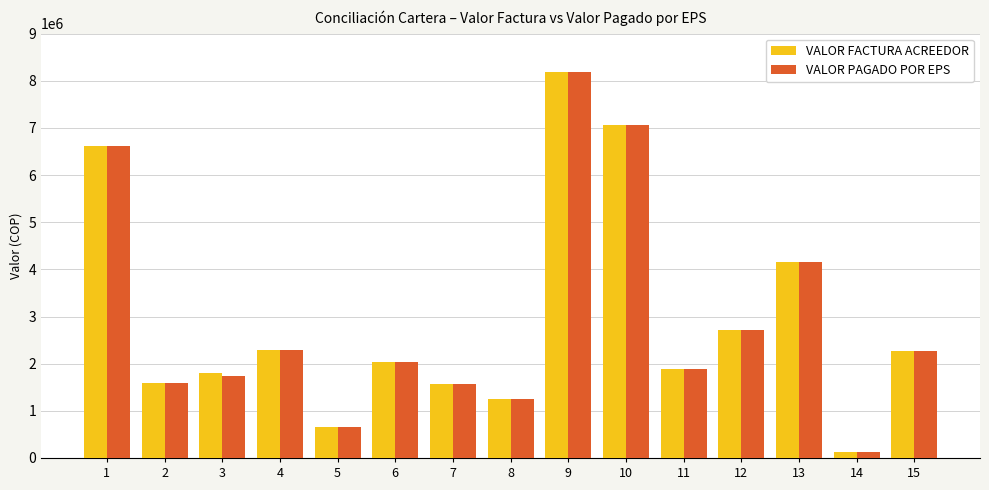

What is the greatest value displayed?

8192654